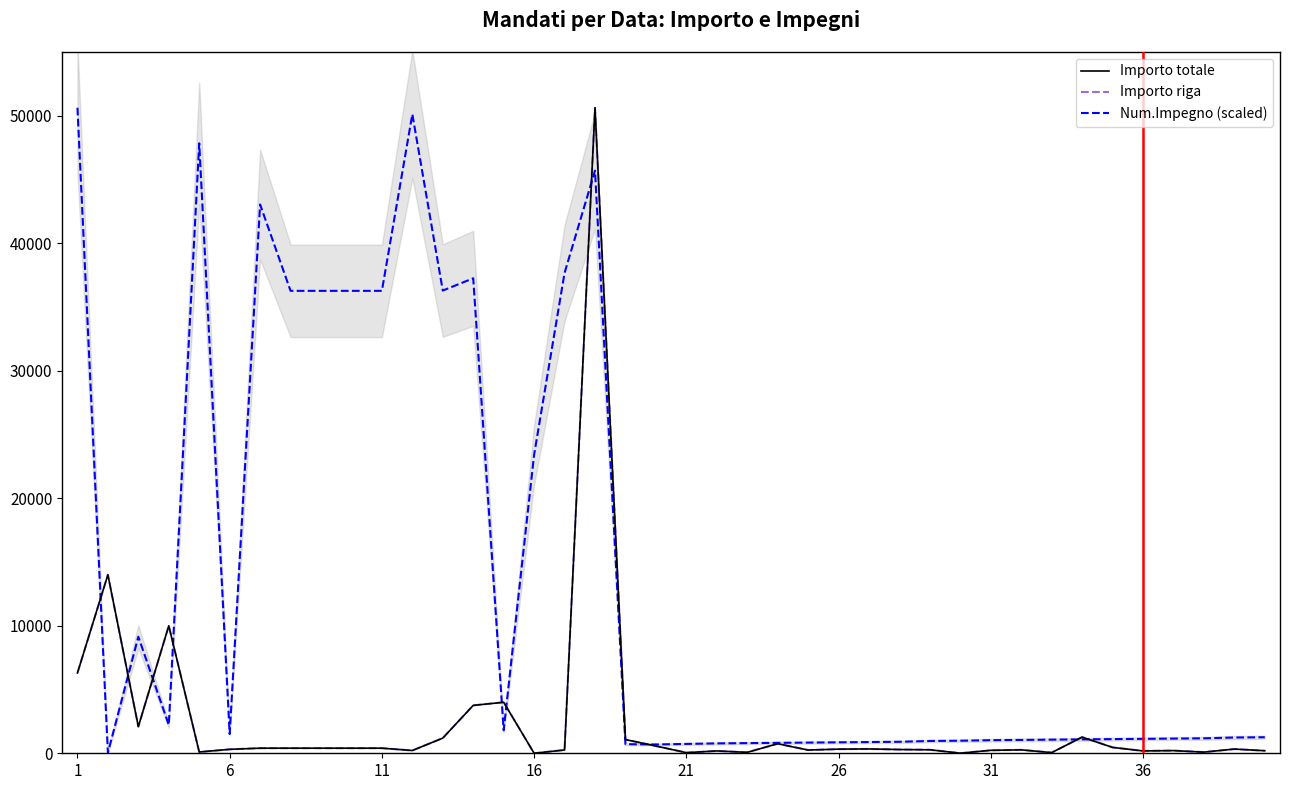

The Num.Impegno (scaled) series shows 36267.8 at 8. True or false?

True